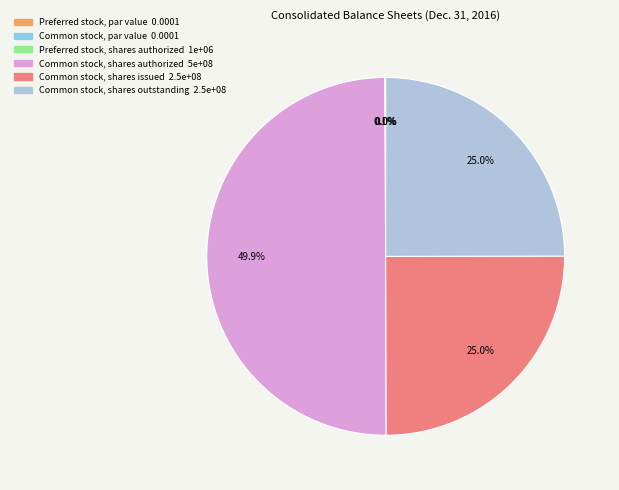

What is the largest slice in the pie chart?

Common stock, shares authorized